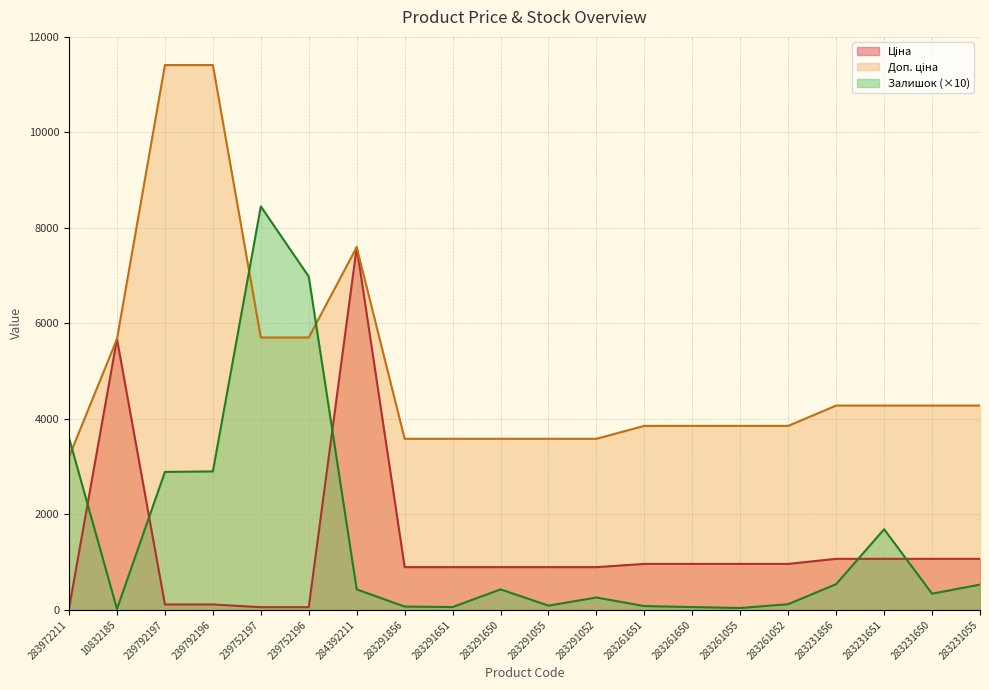

Reading left to right, transcribe all the data shown in this chart.

Ціна: 283972211=32.0	10832185=5673.8	239792197=114.1	239792196=114.1	239752197=57.0	239752196=57.0	284392211=7596.5	283291856=895.9	283291651=895.9	283291650=895.9	283291055=895.9	283291052=895.9	283261651=963.5	283261650=963.5	283261055=963.5	283261052=963.5	283231856=1069.8	283231651=1069.8	283231650=1069.8	283231055=1069.8
Доп. ціна: 283972211=3205.0	10832185=5673.8	239792197=11410.0	239792196=11410.0	239752197=5705.0	239752196=5705.0	284392211=7596.5	283291856=3583.6	283291651=3583.6	283291650=3583.6	283291055=3583.6	283291052=3583.6	283261651=3854.0	283261650=3854.0	283261055=3854.0	283261052=3854.0	283231856=4279.1	283231651=4279.1	283231650=4279.1	283231055=4279.1
Залишок: 283972211=3600.0	10832185=20.0	239792197=2890.0	239792196=2900.0	239752197=8450.0	239752196=6980.0	284392211=430.0	283291856=70.0	283291651=60.0	283291650=430.0	283291055=90.0	283291052=260.0	283261651=80.0	283261650=60.0	283261055=40.0	283261052=120.0	283231856=540.0	283231651=1690.0	283231650=340.0	283231055=530.0